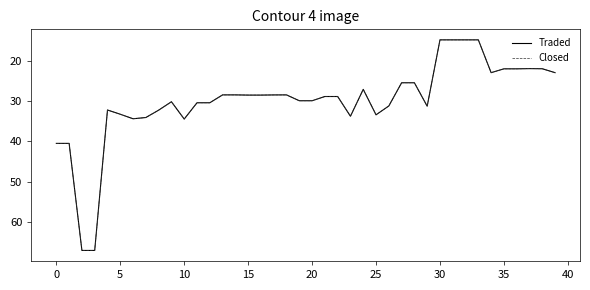

How many data points in Traded are less than 28?

13